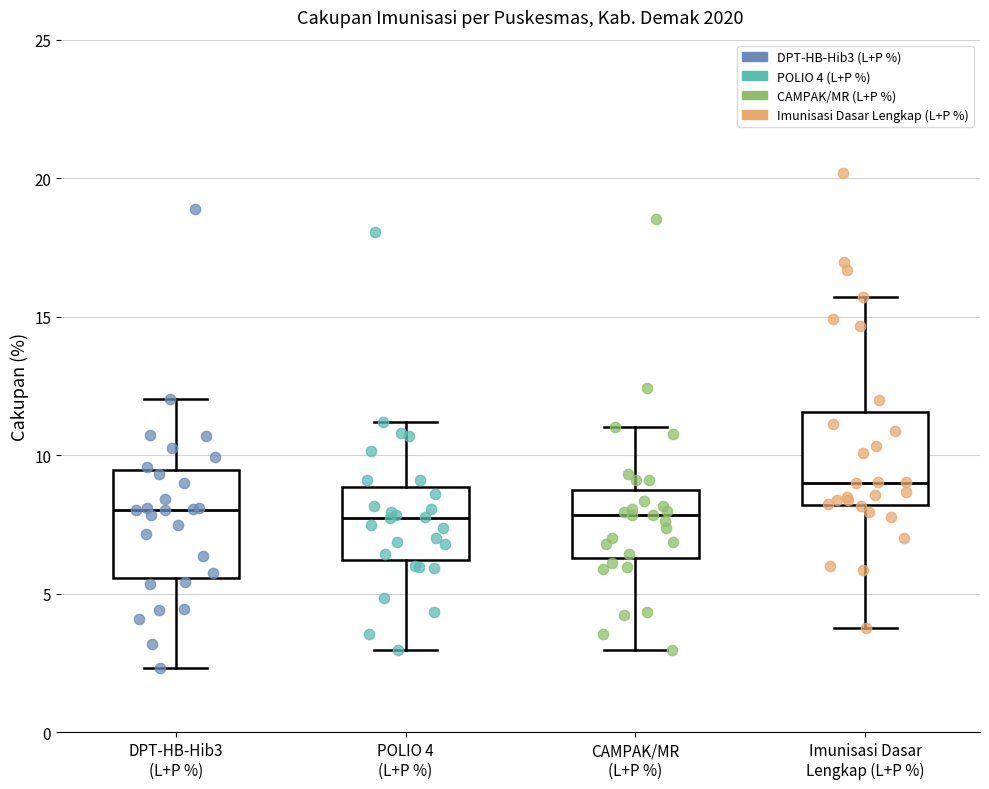

Reading left to right, read every box against the y-axis: the position of its median line, the range the box covers, and the ends of its whiskers. The values are not printed on the chart, so give them approximately, as read against the axis.

DPT-HB-Hib3 (L+P %): median 8.0, box 5.5 to 9.5, whiskers 2.5 to 12.0
POLIO 4 (L+P %): median 8.0, box 6.0 to 9.0, whiskers 3.0 to 11.0
CAMPAK/MR (L+P %): median 8.0, box 6.5 to 8.5, whiskers 3.0 to 11.0
Imunisasi Dasar Lengkap (L+P %): median 9.0, box 8.0 to 11.5, whiskers 4.0 to 15.5